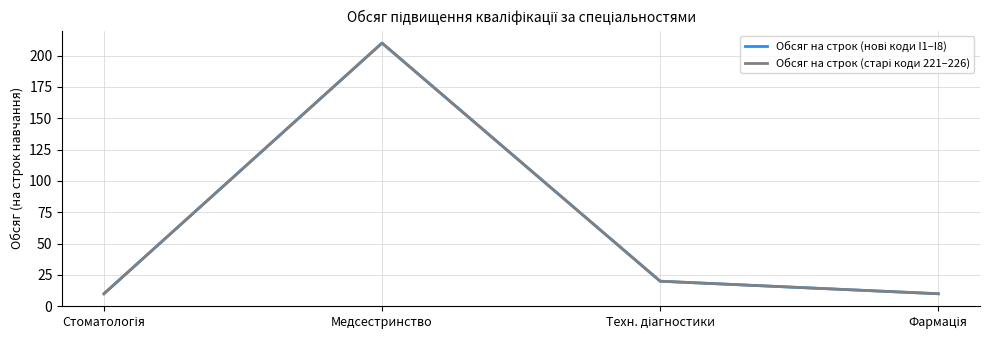

True or false: Обсяг на строк (нові коди I1–I8) and Обсяг на строк (старі коди 221–226) intersect in this chart.

False